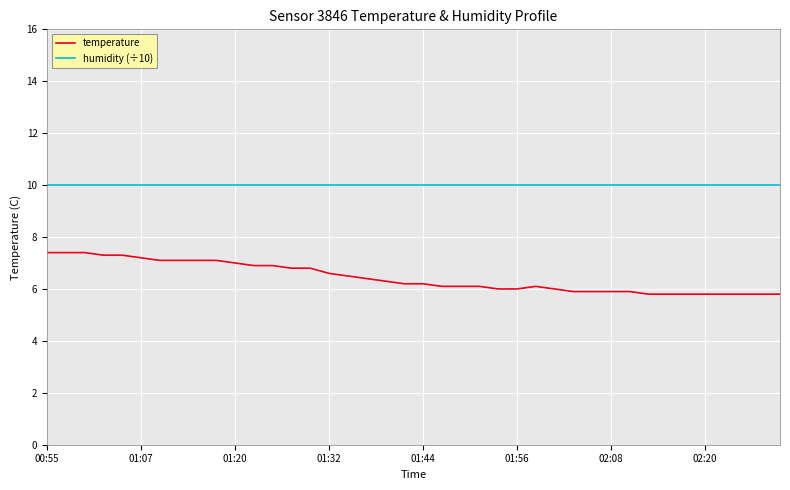

Rank the series by their maximum value, from lowest to highest.

temperature, humidity (÷10)